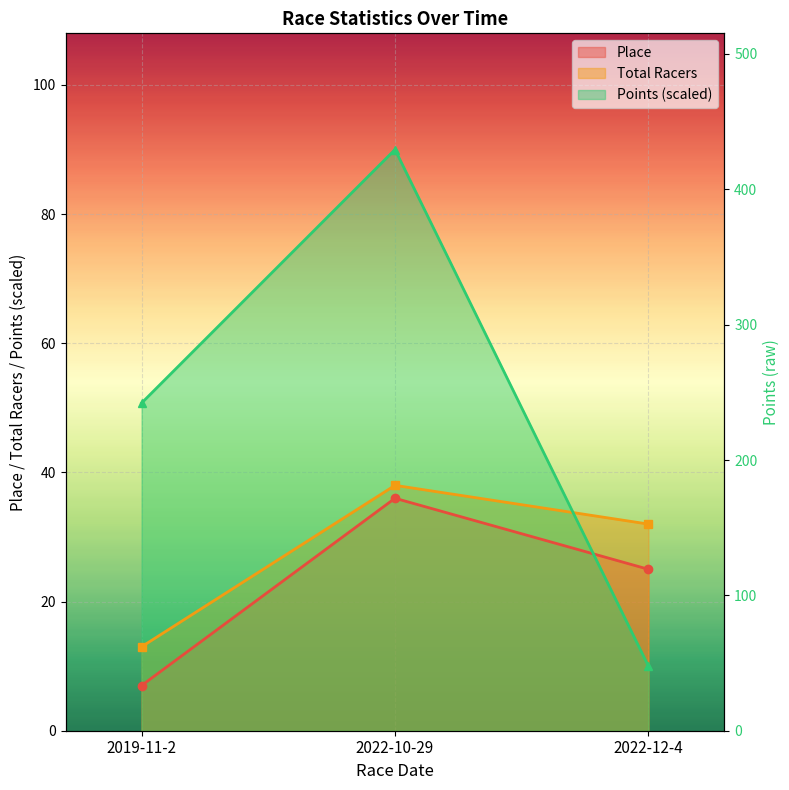

Rank the series at 2022-12-4 from highest to lowest value.

Total Racers, Place, Points